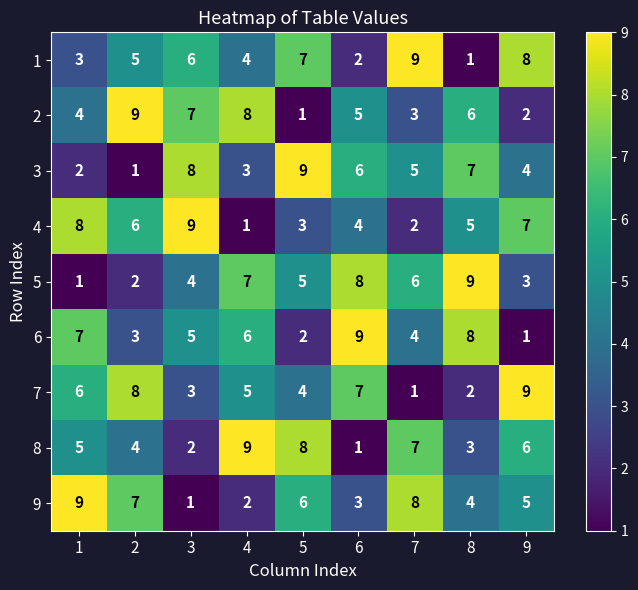

Count the number of data series in this chart.

9